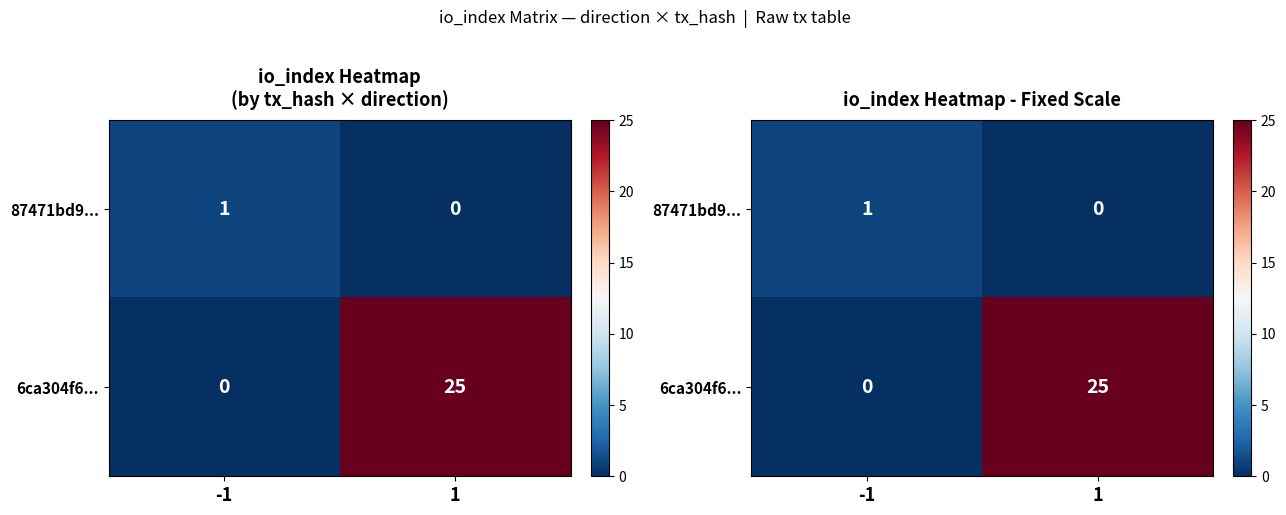

Which series changed the most between -1 and 1?

6ca304f6...